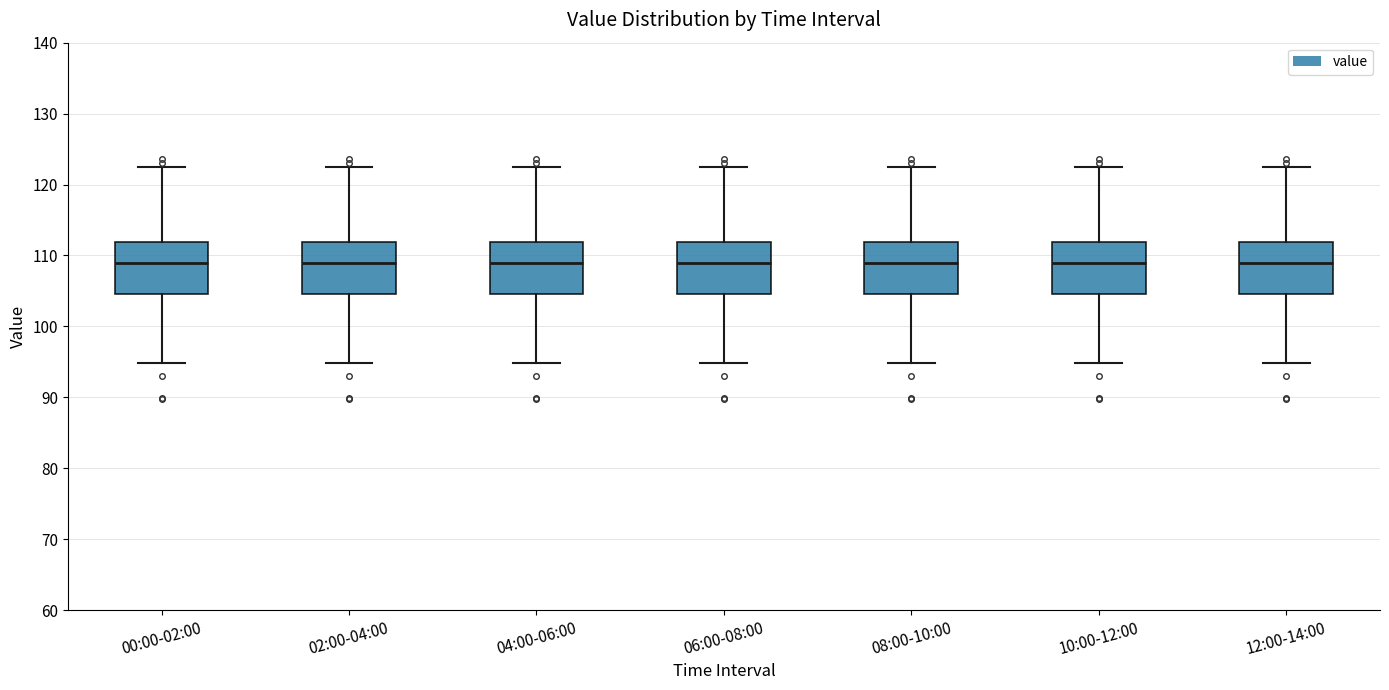

Reading left to right, transcribe this box plot: for each box, give where its median line is, the range the box spans, and where its two whiskers end, as read against the y-axis. The values are not printed on the chart, so give them approximately, as read against the axis.

00:00-02:00: median 109, box 105 to 112, whiskers 95 to 123
02:00-04:00: median 109, box 105 to 112, whiskers 95 to 123
04:00-06:00: median 109, box 105 to 112, whiskers 95 to 123
06:00-08:00: median 109, box 105 to 112, whiskers 95 to 123
08:00-10:00: median 109, box 105 to 112, whiskers 95 to 123
10:00-12:00: median 109, box 105 to 112, whiskers 95 to 123
12:00-14:00: median 109, box 105 to 112, whiskers 95 to 123